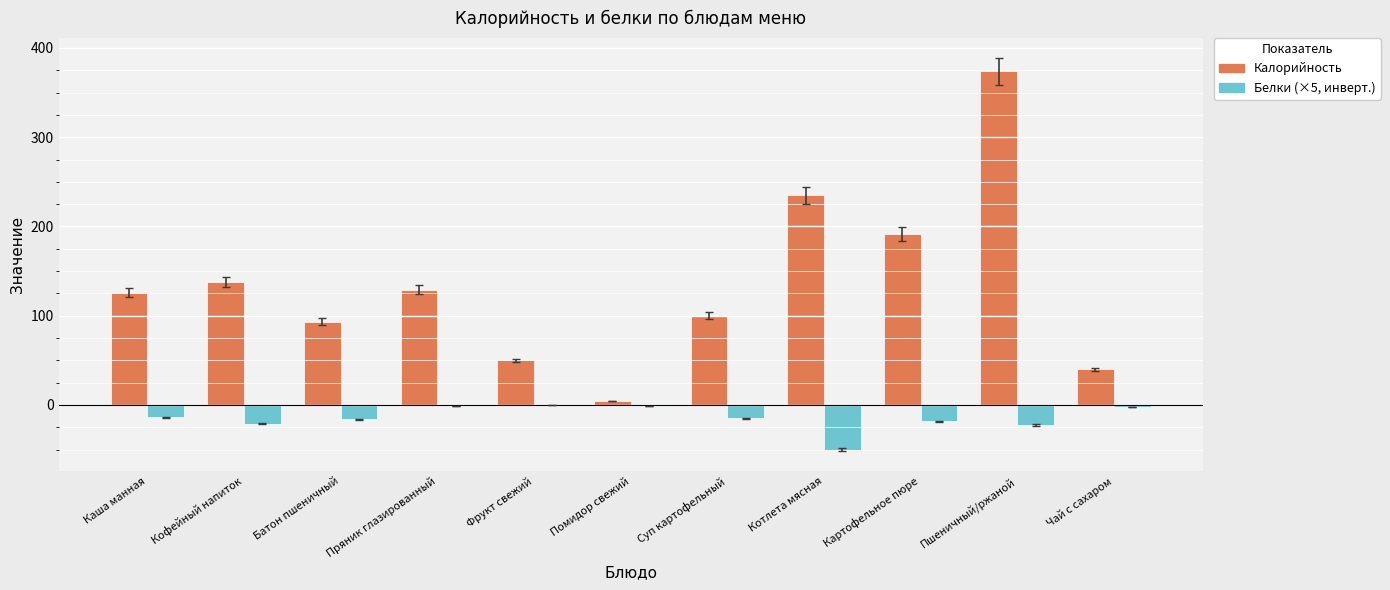

Which series has the largest total across all categories?

Калорийность